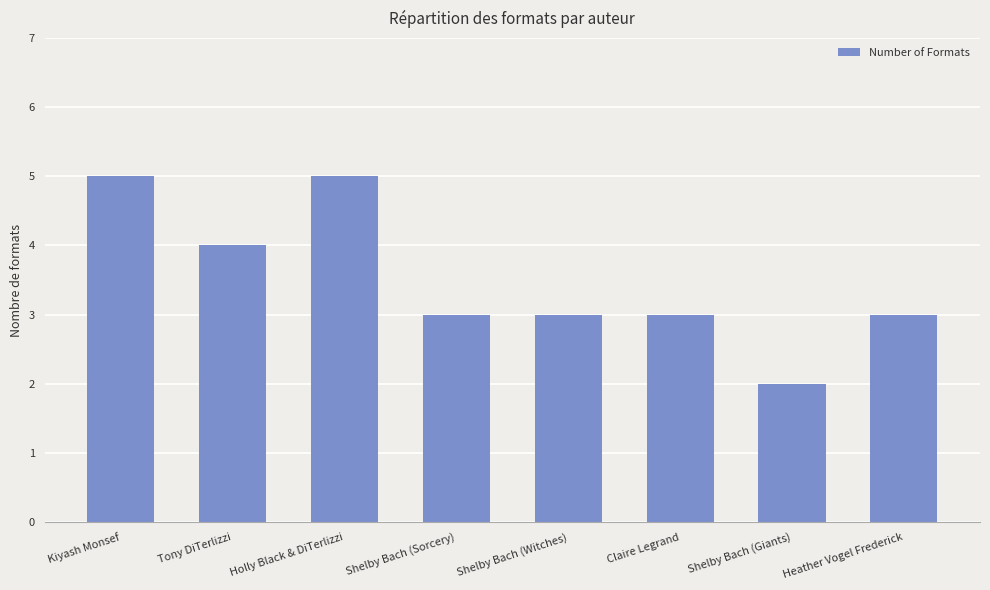

True or false: the data shows 4 at Shelby Bach (Witches).

False